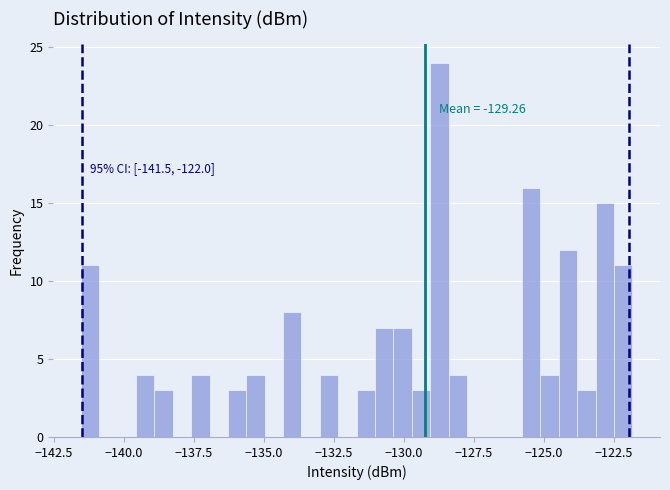

Around what value on the x-axis is the tallest bar? Give the approximate position of its centre, as read against the axis.

-128.5